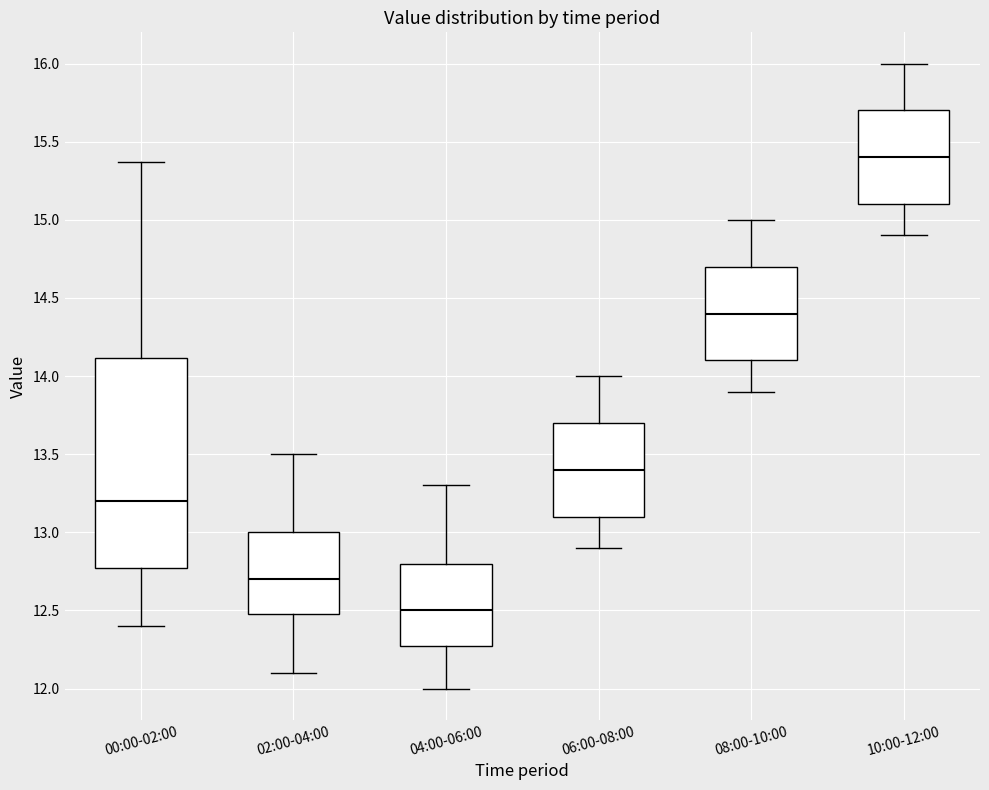

Where is the lower edge of the box for 02:00-04:00 on the y-axis? The values are not printed on the chart, so give them approximately, as read against the axis.

12.50